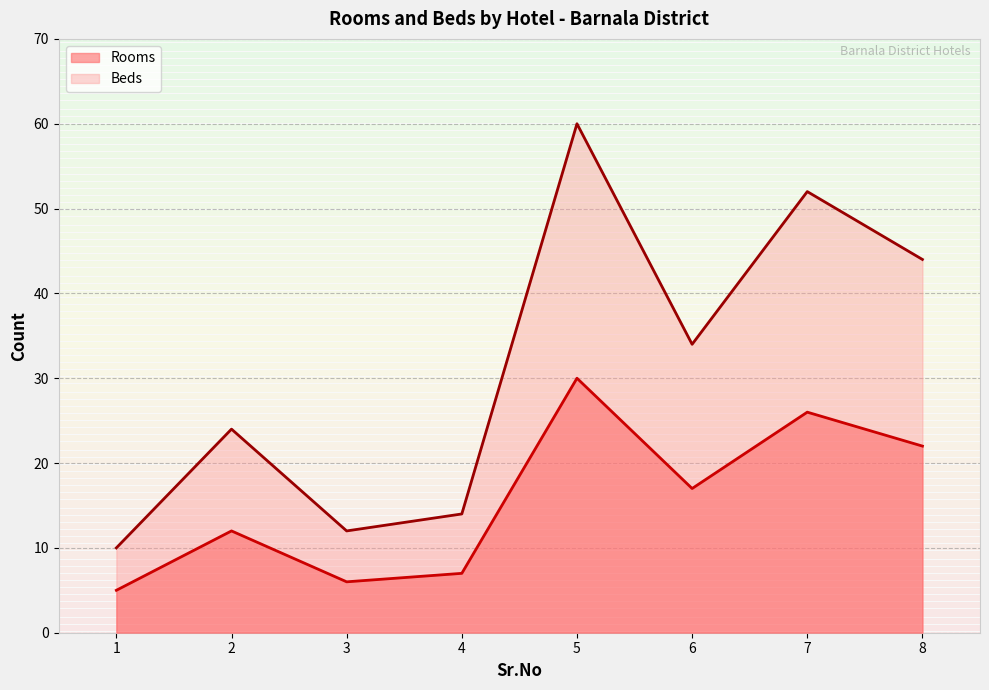

At 6, list the series in order from largest to smallest.

Beds, Rooms